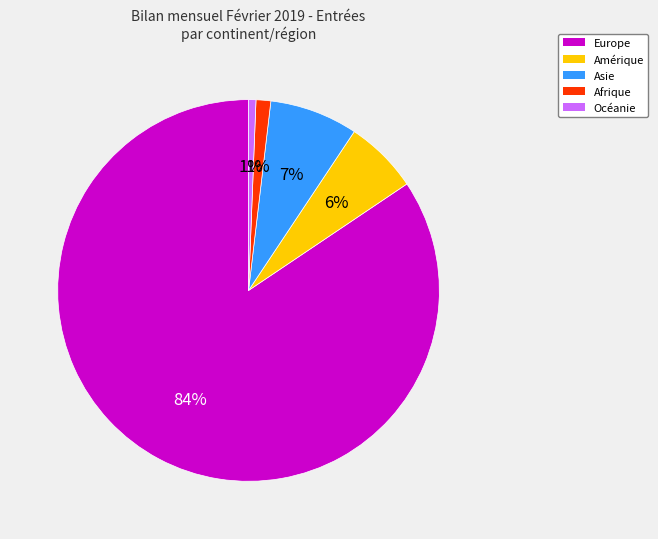

Between Océanie and Asie, which is larger?

Asie